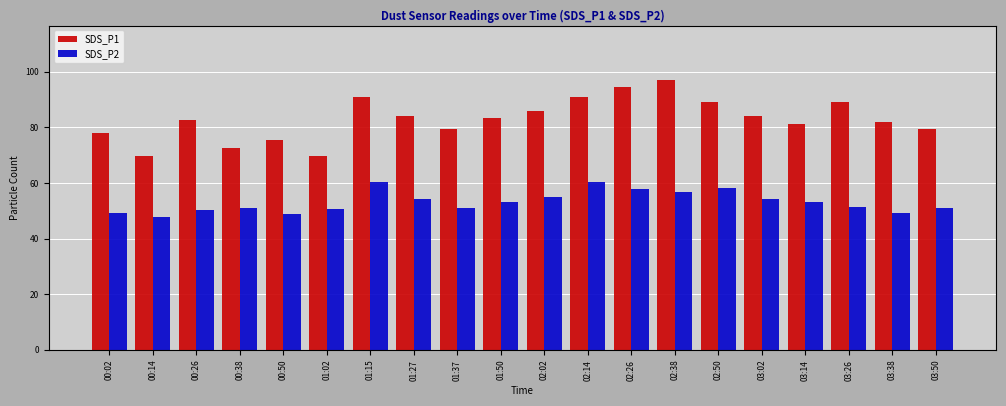

List the series in order of their peak value, highest first.

SDS_P1, SDS_P2